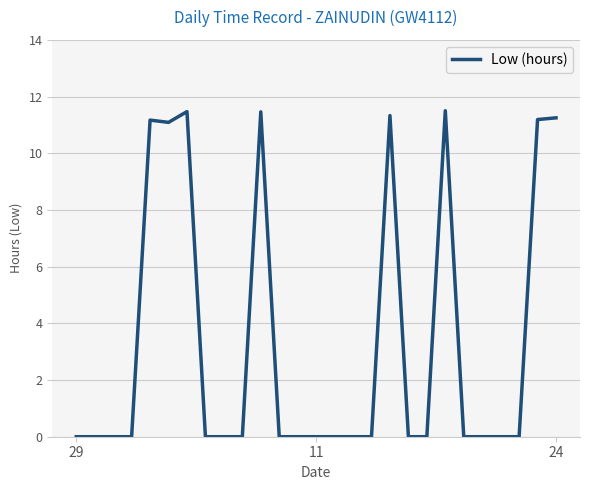

What is the maximum value shown in the chart?

11.5